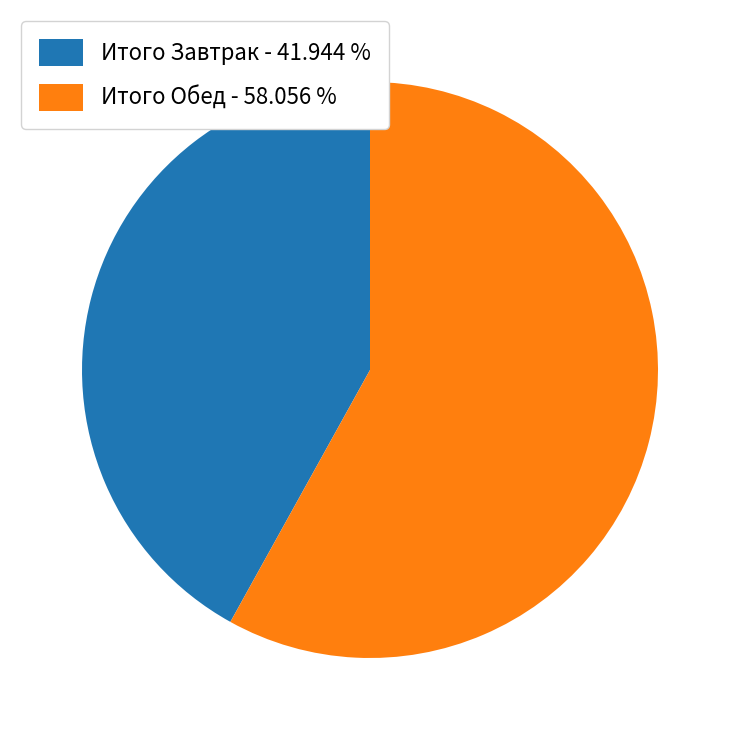

Which category accounts for the majority?

Итого Обед - 58.056 %